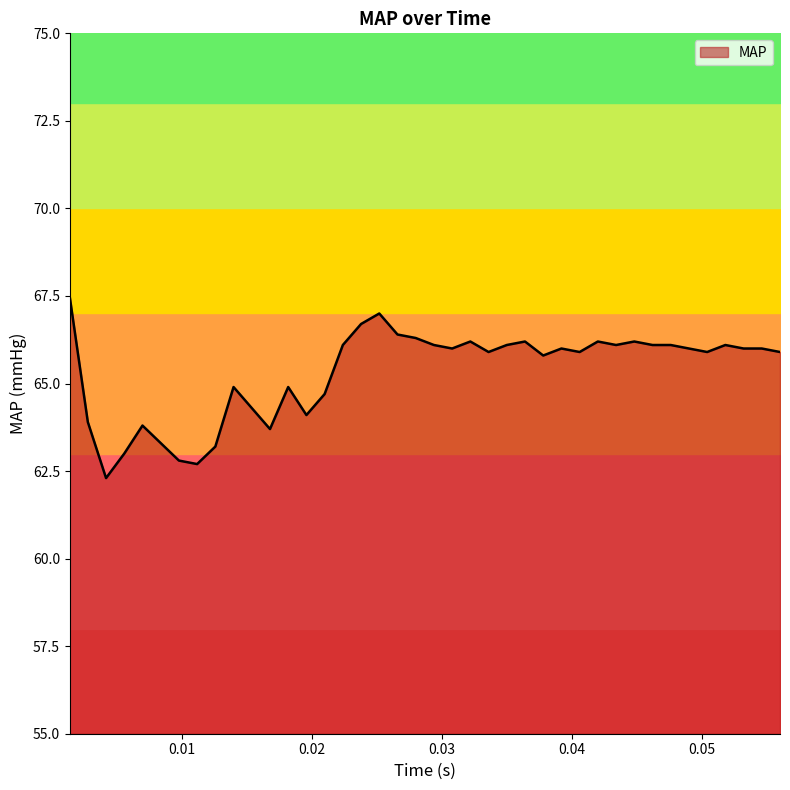

What is the difference between the values at 0.014 and 0.021?

0.2